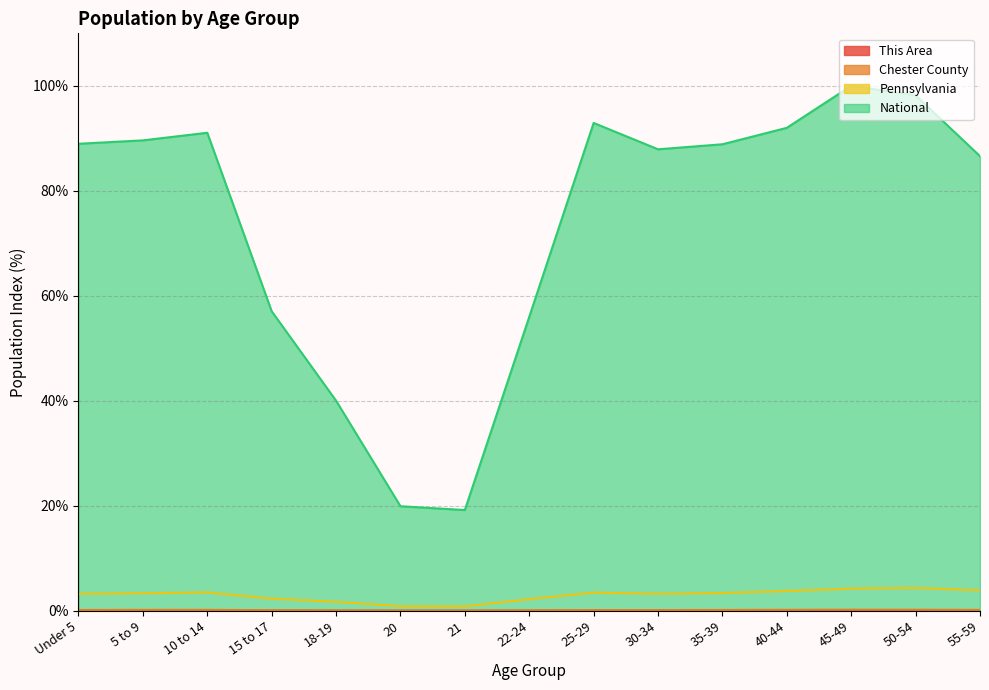

Which series changed the most between 10 to 14 and 25-29?

National